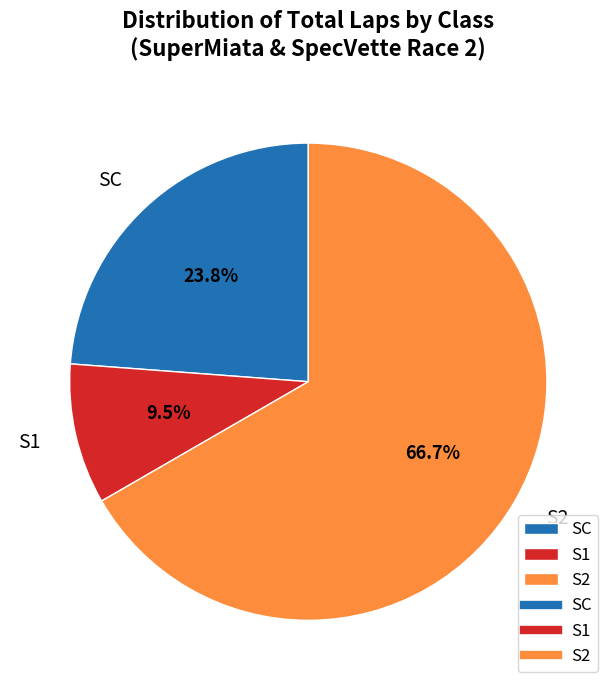

Which has a higher value, S2 or S1?

S2